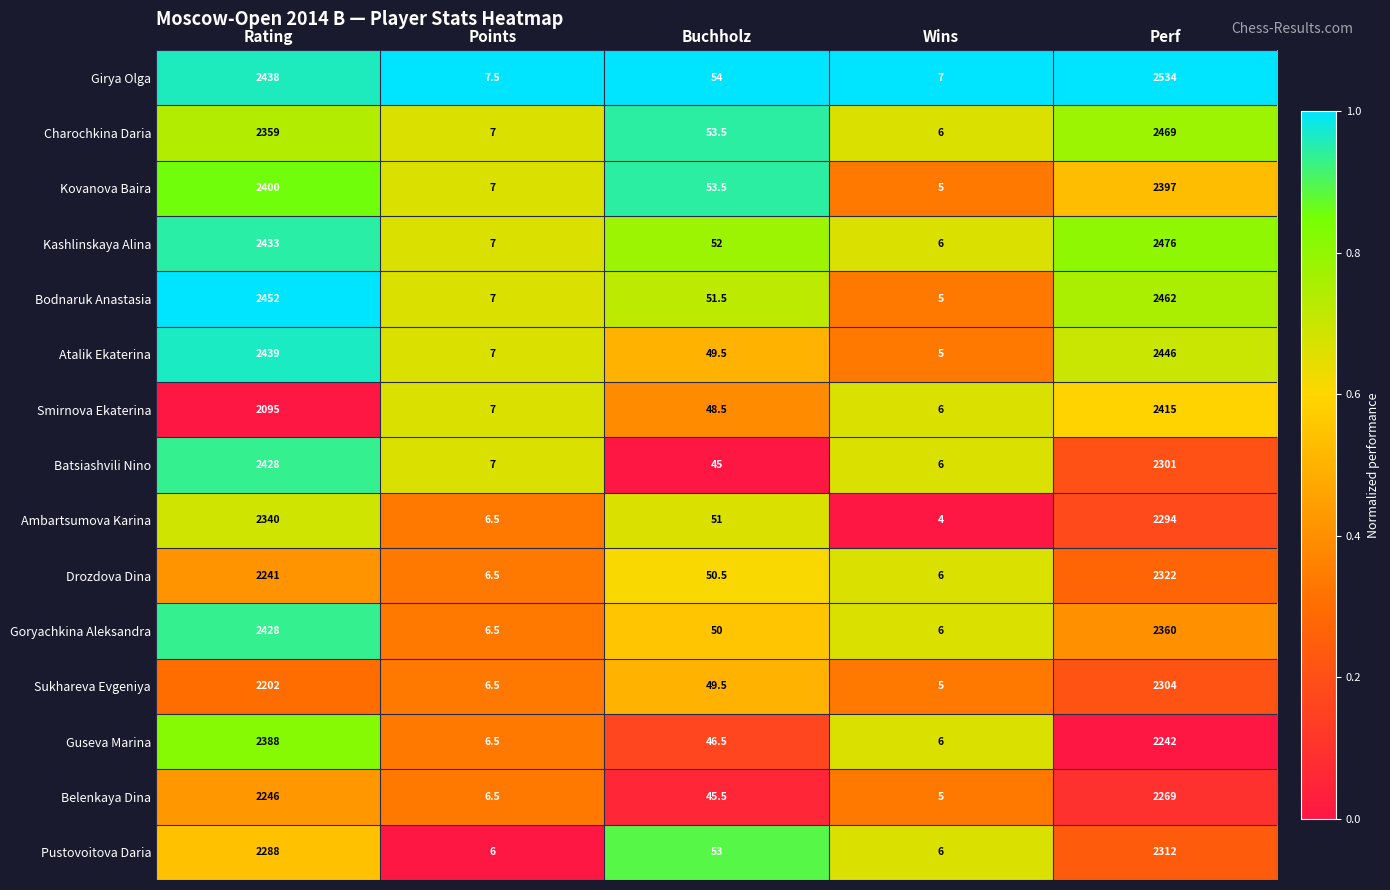

What is the spread (max minus min) of values at Points?

1.5